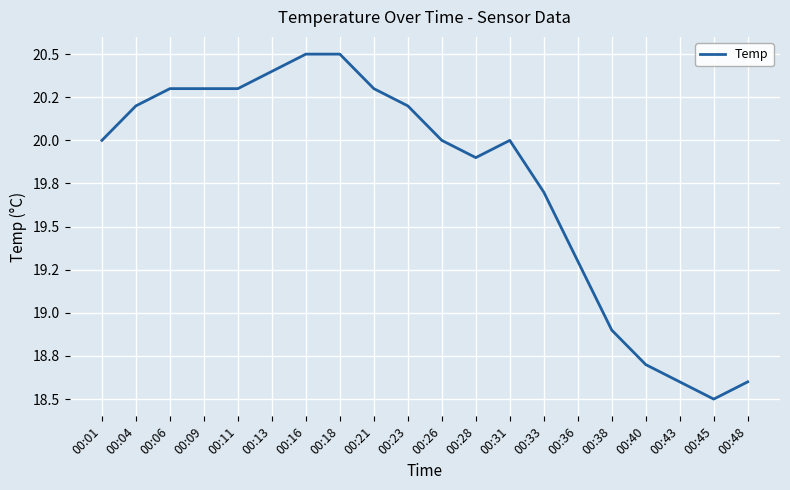

Reading left to right, extract all data points from this chart.

20.0	20.2	20.3	20.3	20.3	20.4	20.5	20.5	20.3	20.2	20.0	19.9	20.0	19.7	19.3	18.9	18.7	18.6	18.5	18.6